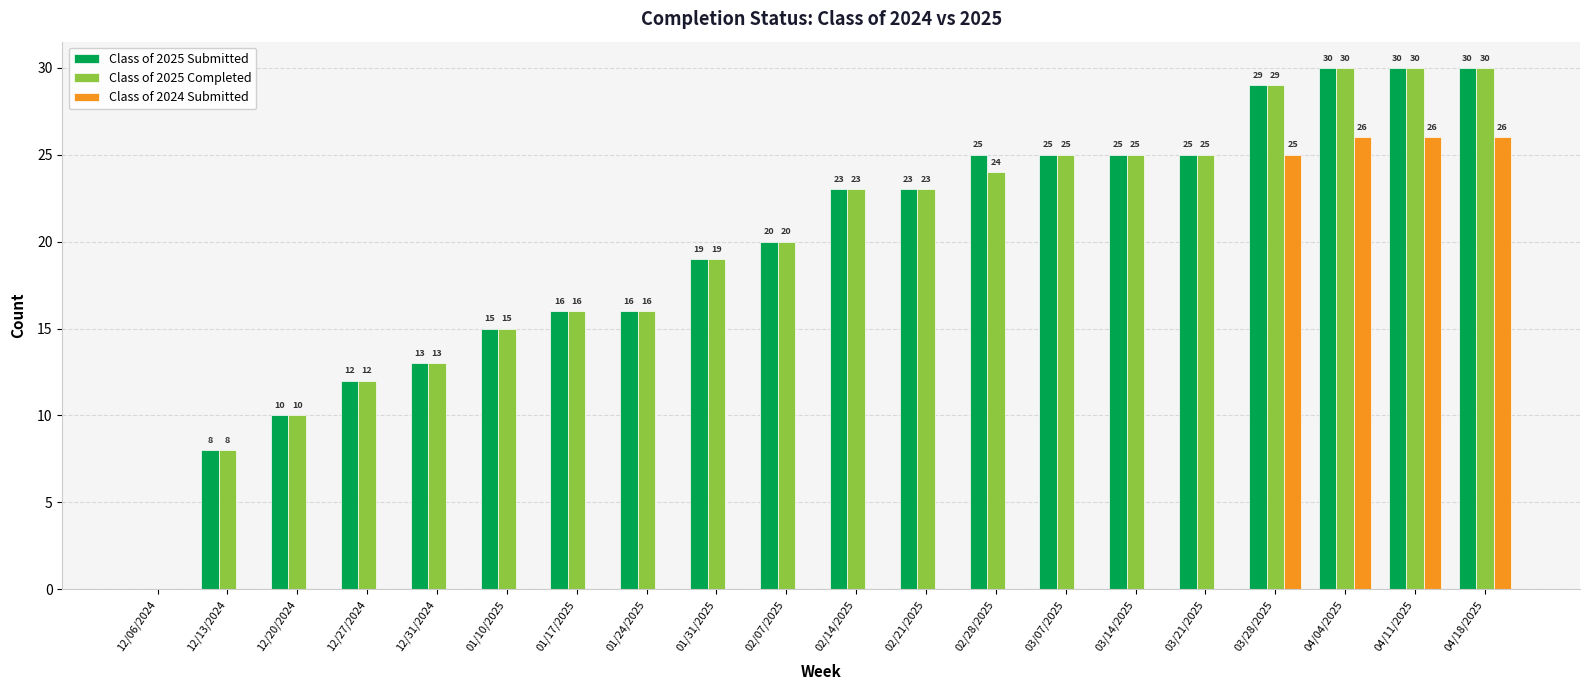

Which series changed the most between 03/07/2025 and 03/28/2025?

Class of 2024 Submitted